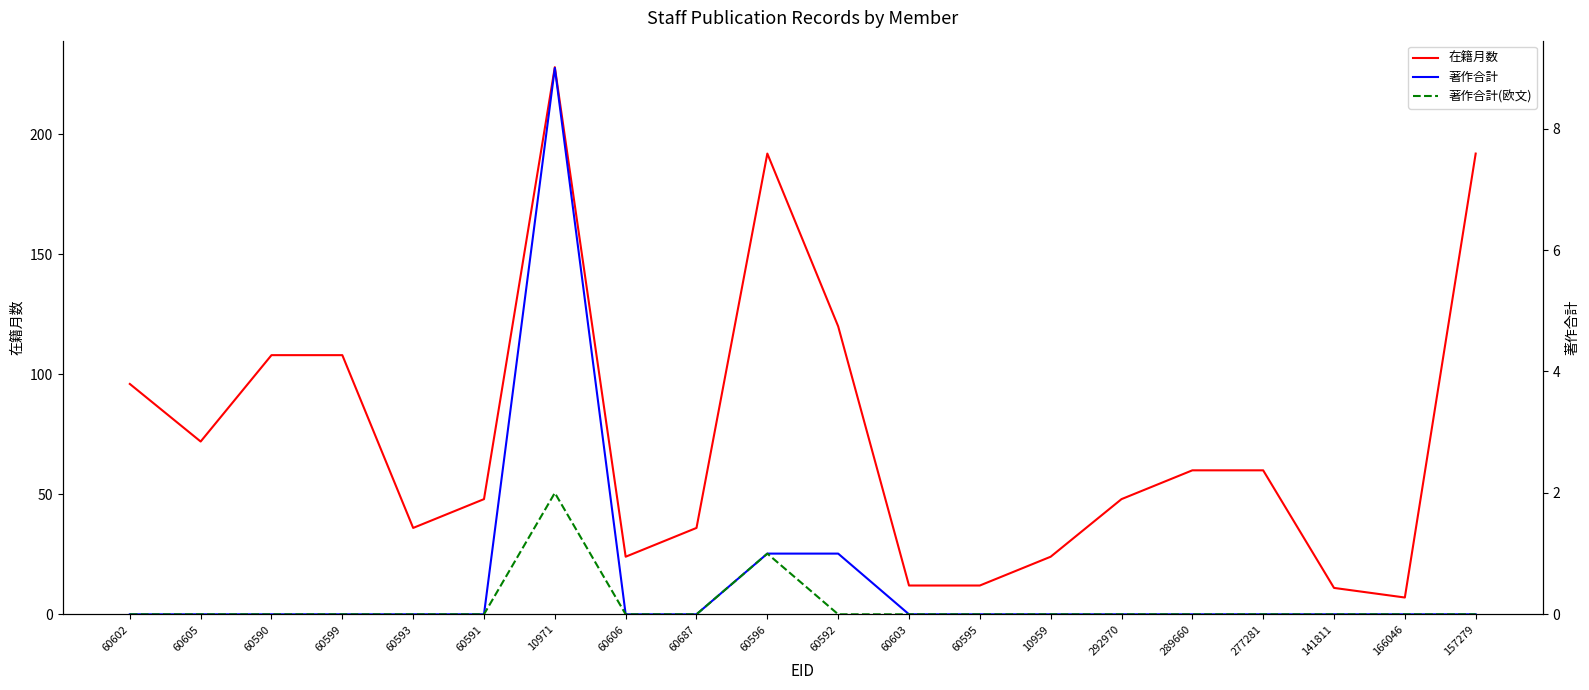

What is the label of the 20th point from the right?

60602